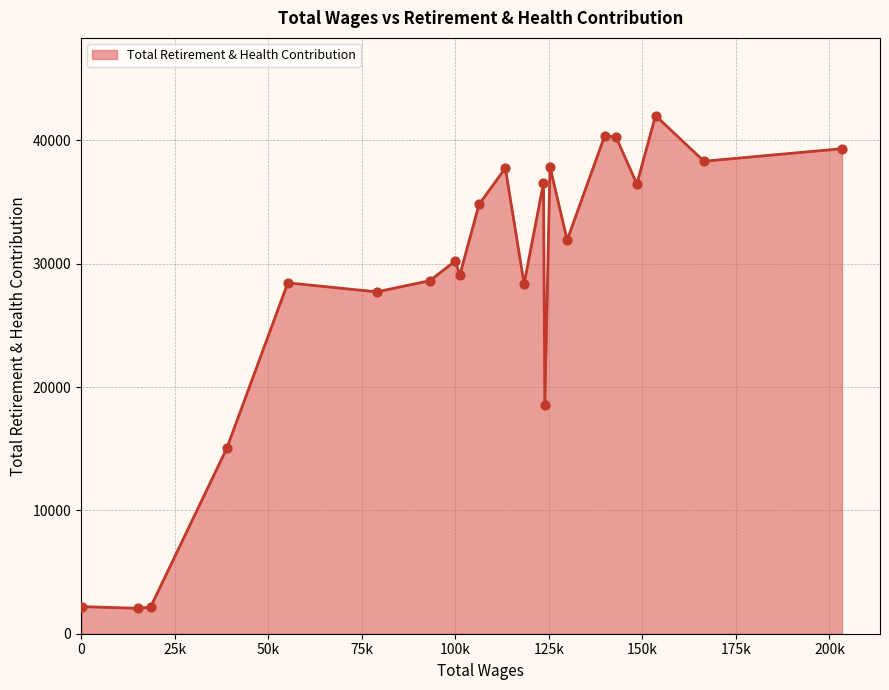

What is the difference between the maximum and minimum values?

39941